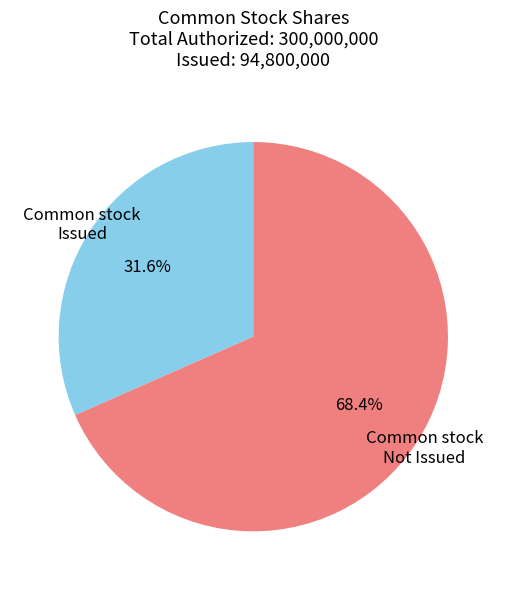

How many segments does this pie chart have?

2